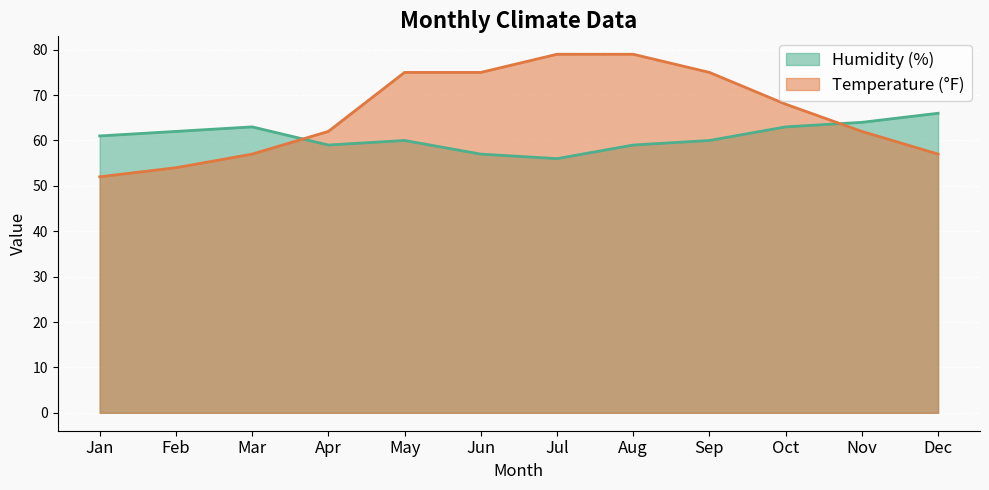

Which series has the largest range (max minus min)?

Temperature (°F)